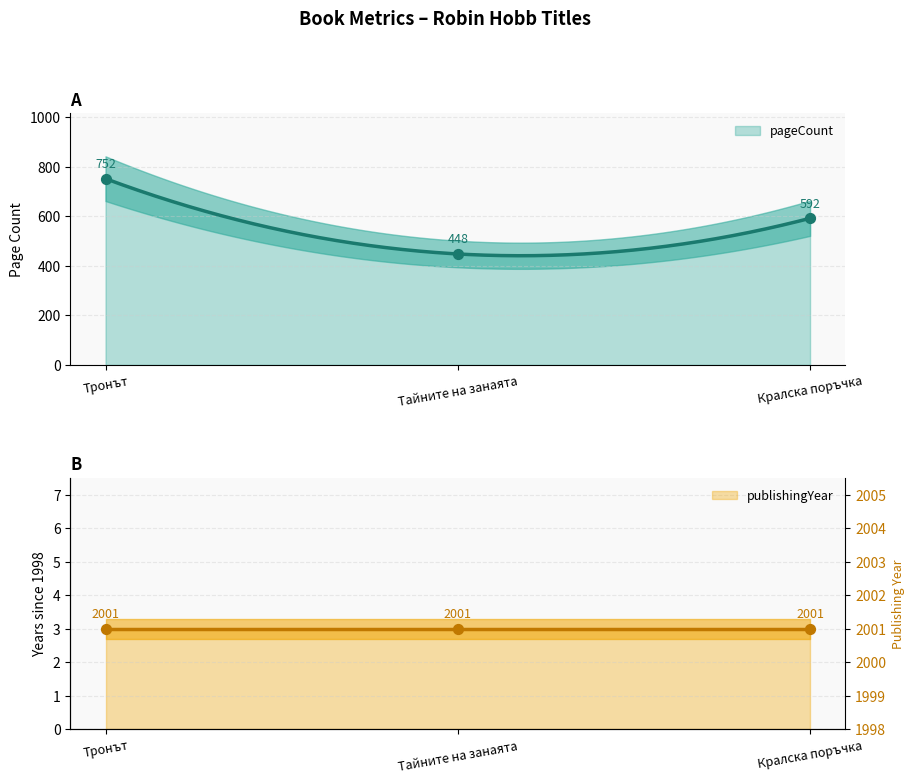

What is the ratio of the value at Тайните на занаята to the value at Тронът?

0.6